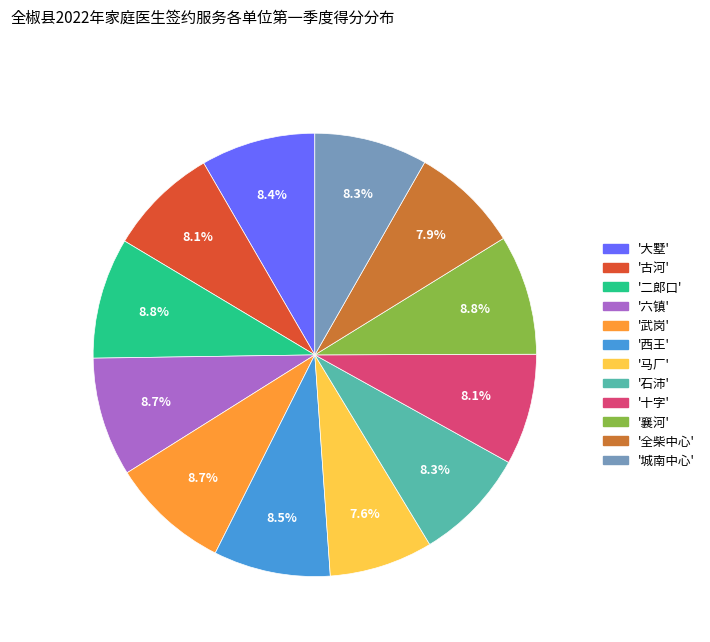

What percentage do '六镇' and '全柴中心' together represent?

16.6%